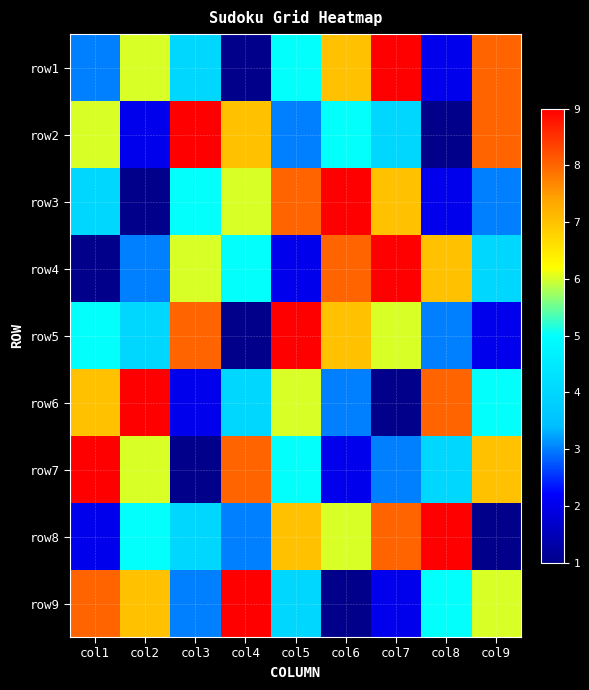

Reading right to left, list all the values displayed in this chart.

row1: col9=8	col8=2	col7=9	col6=7	col5=5	col4=1	col3=4	col2=6	col1=3
row2: col9=8	col8=1	col7=4	col6=5	col5=3	col4=7	col3=9	col2=2	col1=6
row3: col9=3	col8=2	col7=7	col6=9	col5=8	col4=6	col3=5	col2=1	col1=4
row4: col9=4	col8=7	col7=9	col6=8	col5=2	col4=5	col3=6	col2=3	col1=1
row5: col9=2	col8=3	col7=6	col6=7	col5=9	col4=1	col3=8	col2=4	col1=5
row6: col9=5	col8=8	col7=1	col6=3	col5=6	col4=4	col3=2	col2=9	col1=7
row7: col9=7	col8=4	col7=3	col6=2	col5=5	col4=8	col3=1	col2=6	col1=9
row8: col9=1	col8=9	col7=8	col6=6	col5=7	col4=3	col3=4	col2=5	col1=2
row9: col9=6	col8=5	col7=2	col6=1	col5=4	col4=9	col3=3	col2=7	col1=8